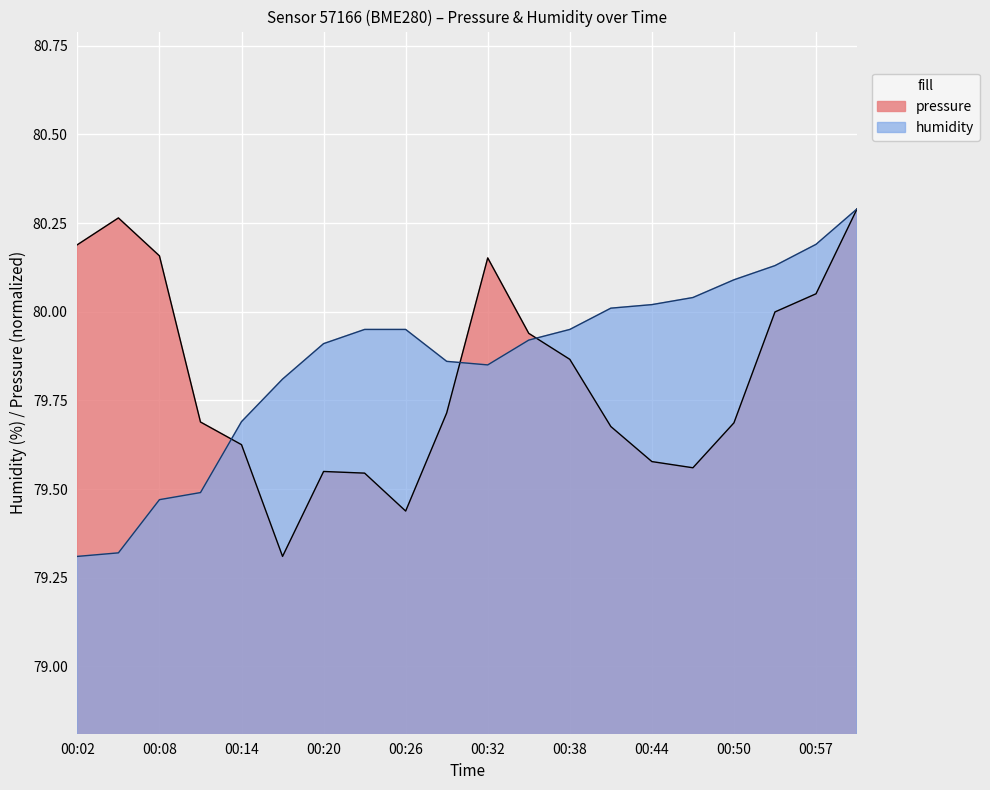

The humidity series shows 116.2 at 00:29. True or false?

False